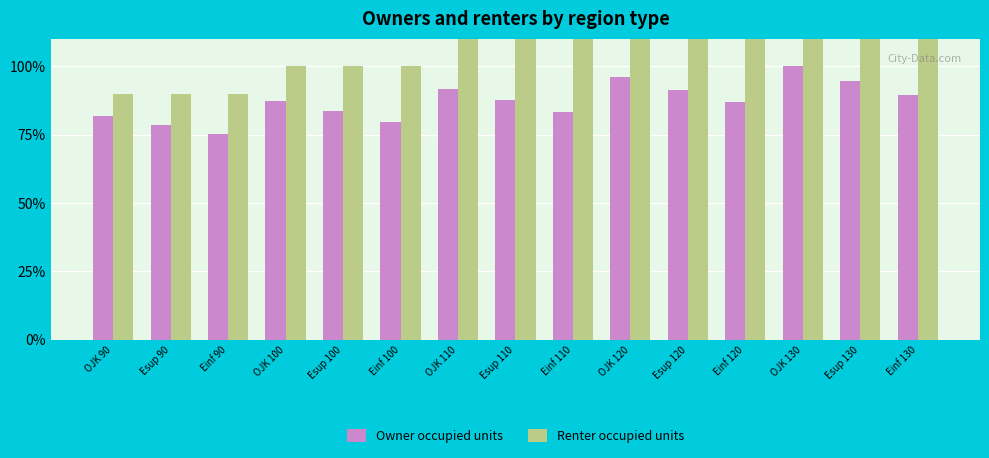

Which category has the highest value across all series?

OJK 130